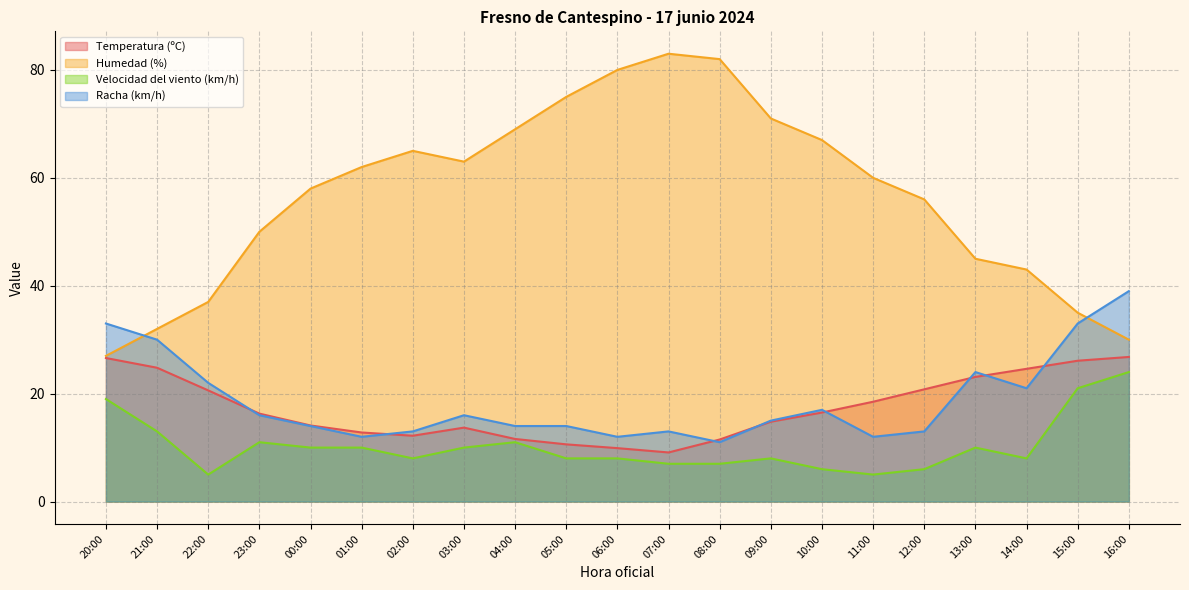

Rank the categories by Temperatura (ºC) value from lowest to highest.

07:00, 06:00, 05:00, 08:00, 04:00, 02:00, 01:00, 03:00, 00:00, 09:00, 23:00, 10:00, 11:00, 22:00, 12:00, 13:00, 14:00, 21:00, 15:00, 20:00, 16:00